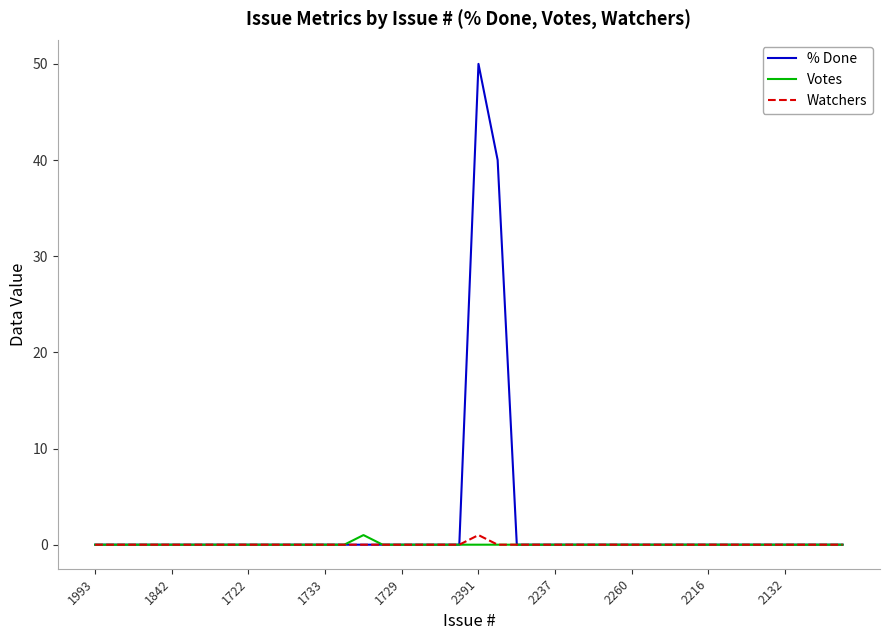

What is the greatest value displayed?

50